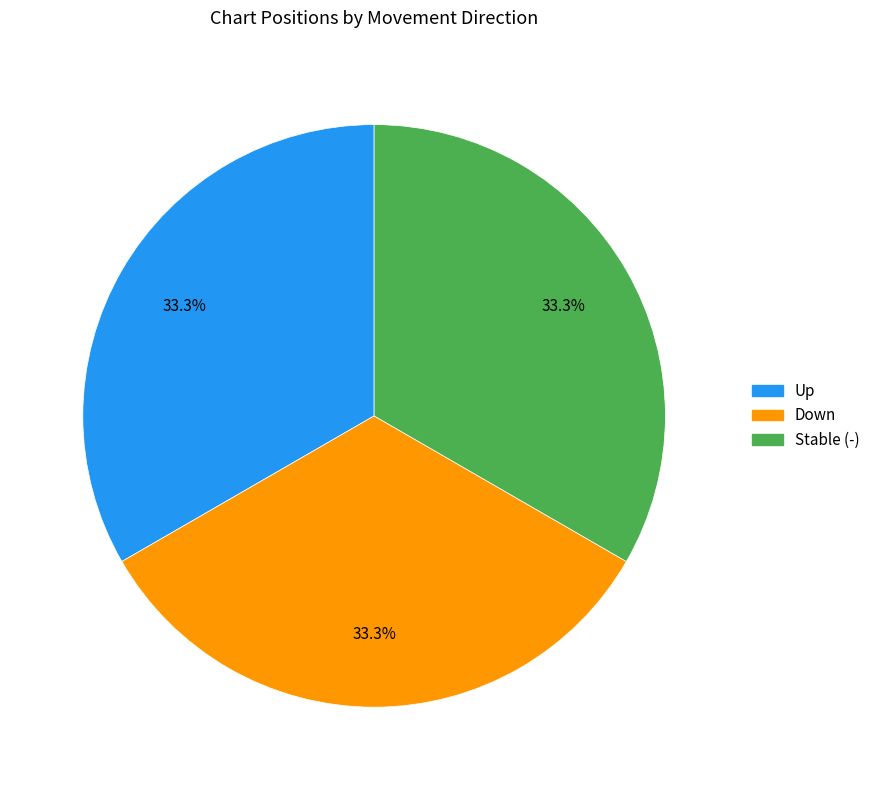

Does any single category account for the majority?

No